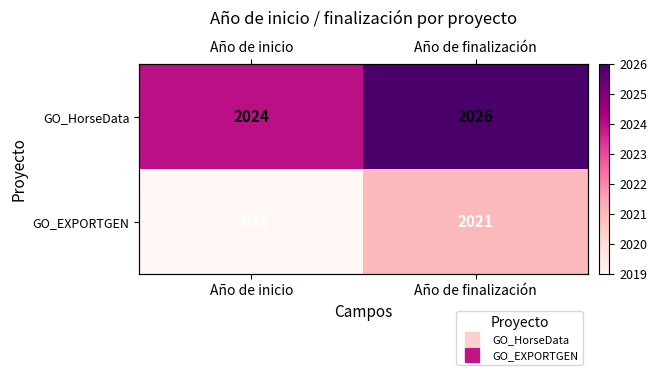

How many data points in GO_EXPORTGEN are less than 2021?

1